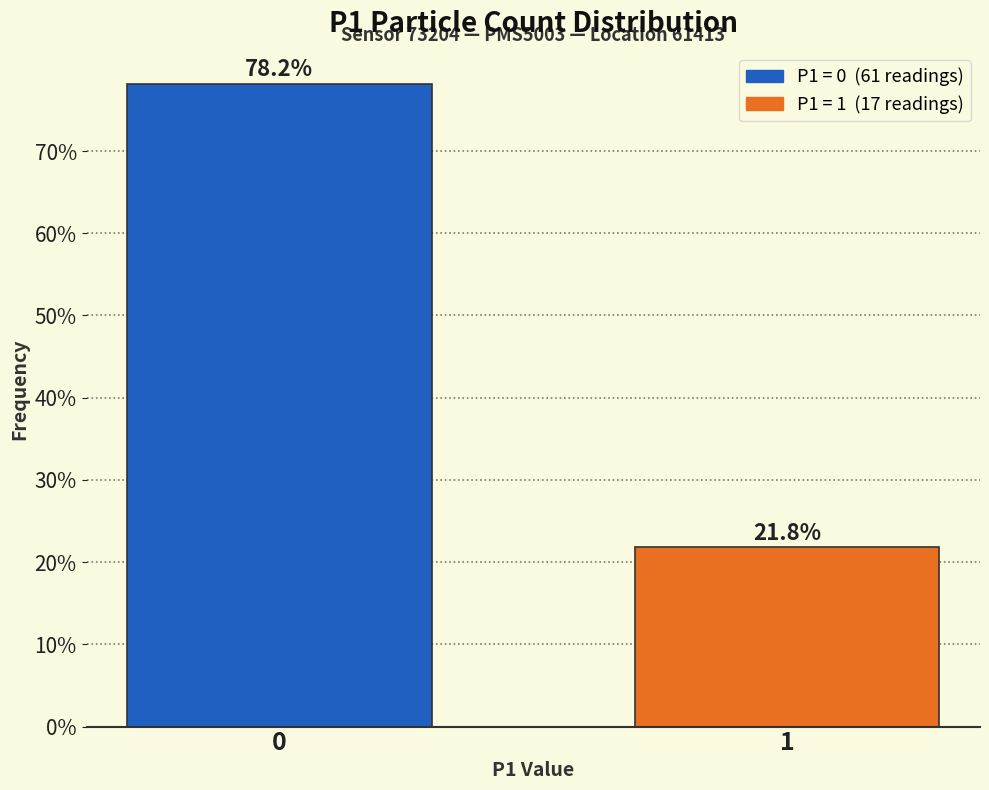

Reading left to right, extract all data points from this chart.

0=78.2	1=21.8